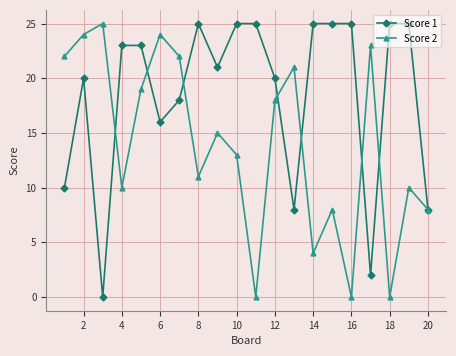

True or false: Score 1 has more than 0 interior local peaks.

True